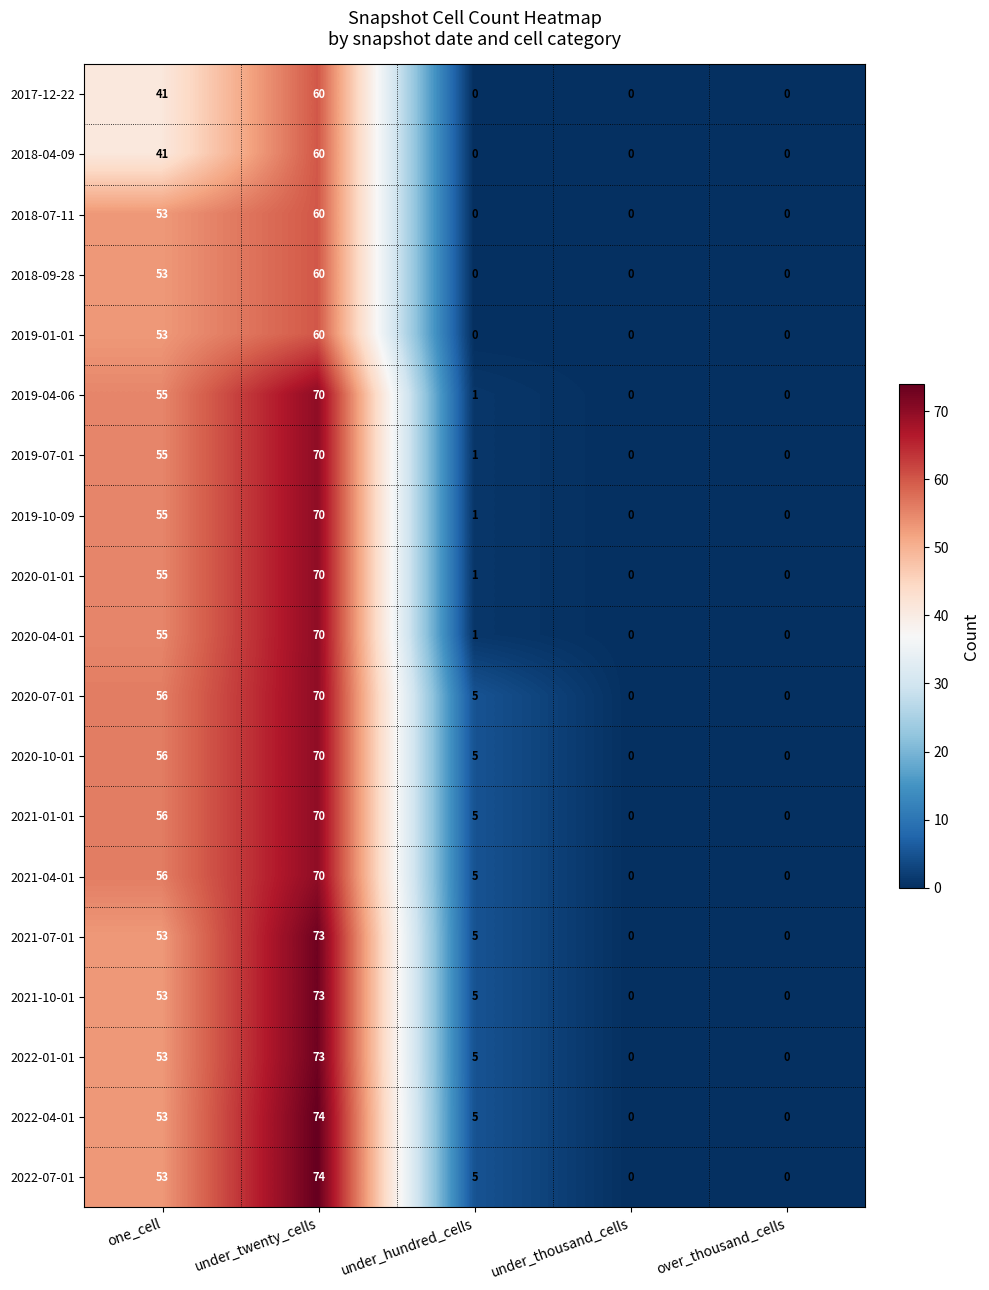

Is the value of 2022-07-01 at under_hundred_cells greater than the value of 2021-07-01 at one_cell?

No